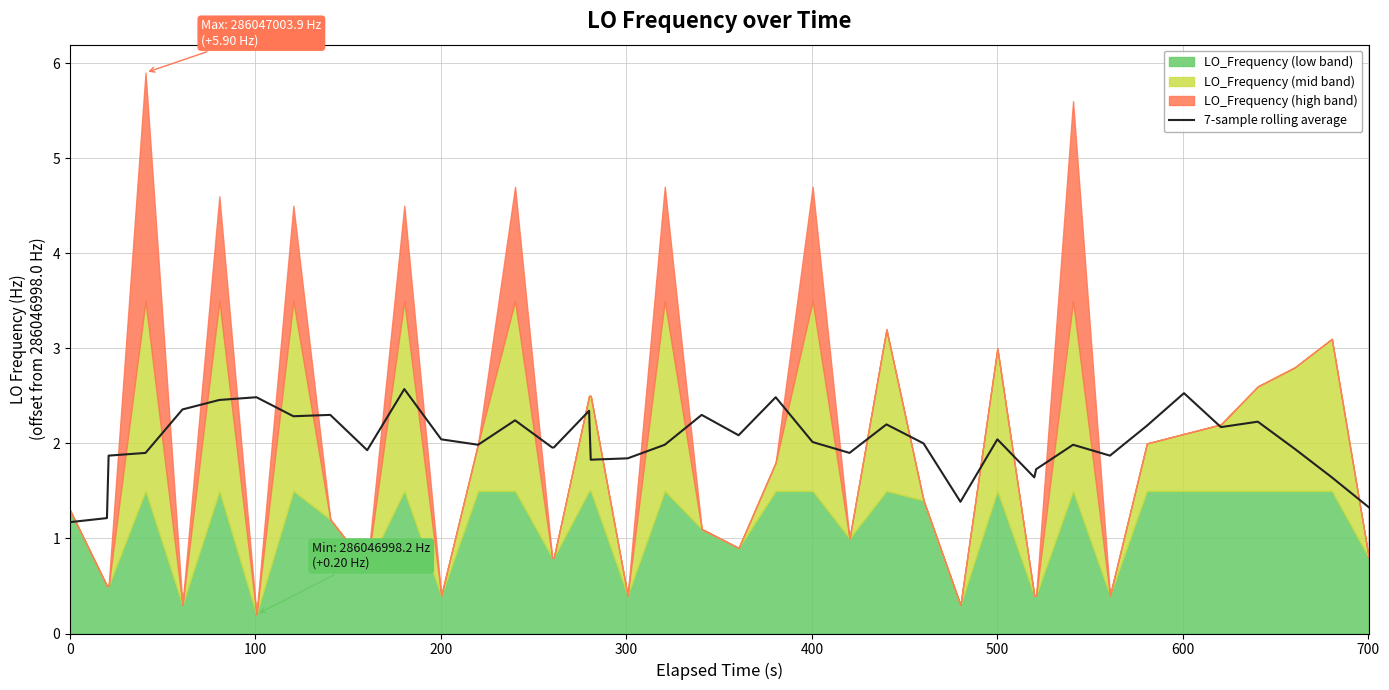

What is the lowest value of the 7-sample rolling average series?

1.2